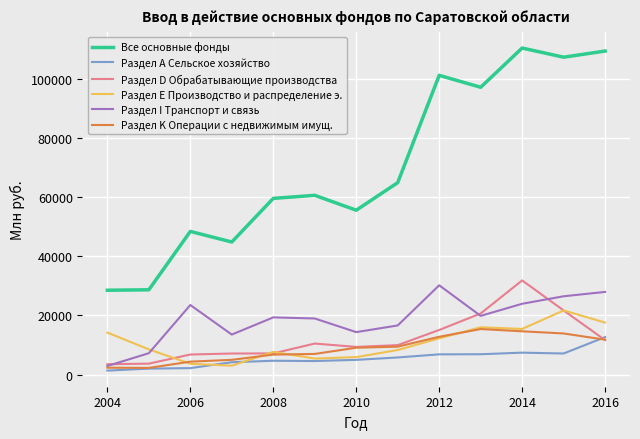

What are all the series names shown in the legend?

Все основные фонды, Раздел А Сельское хозяйство, Раздел D Обрабатывающие производства, Раздел Е Производство и распределение э., Раздел I Транспорт и связь, Раздел K Операции с недвижимым имущ.